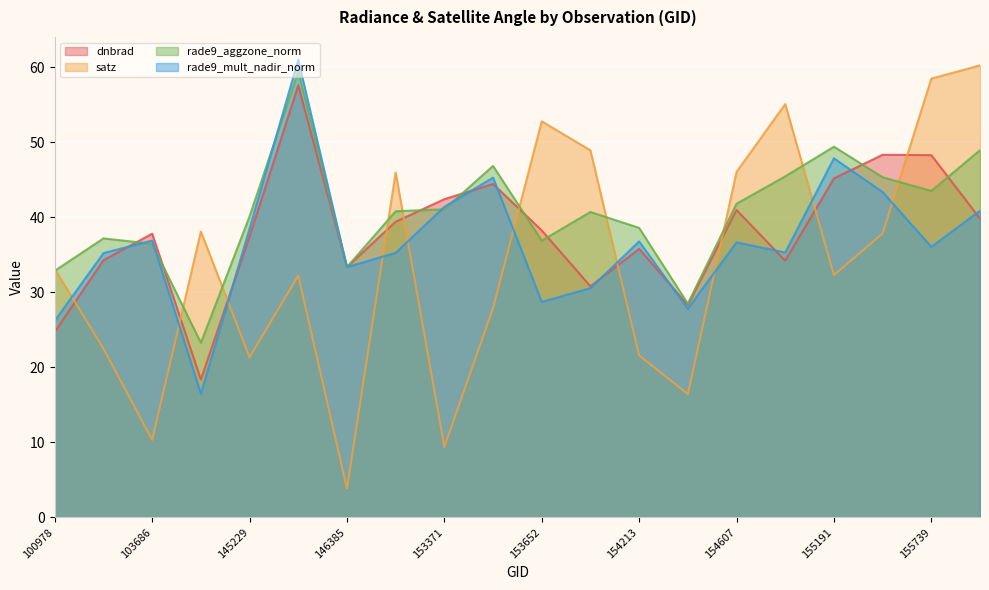

Is the value of rade9_aggzone_norm at 155191 greater than the value of dnbrad at 148741?

Yes